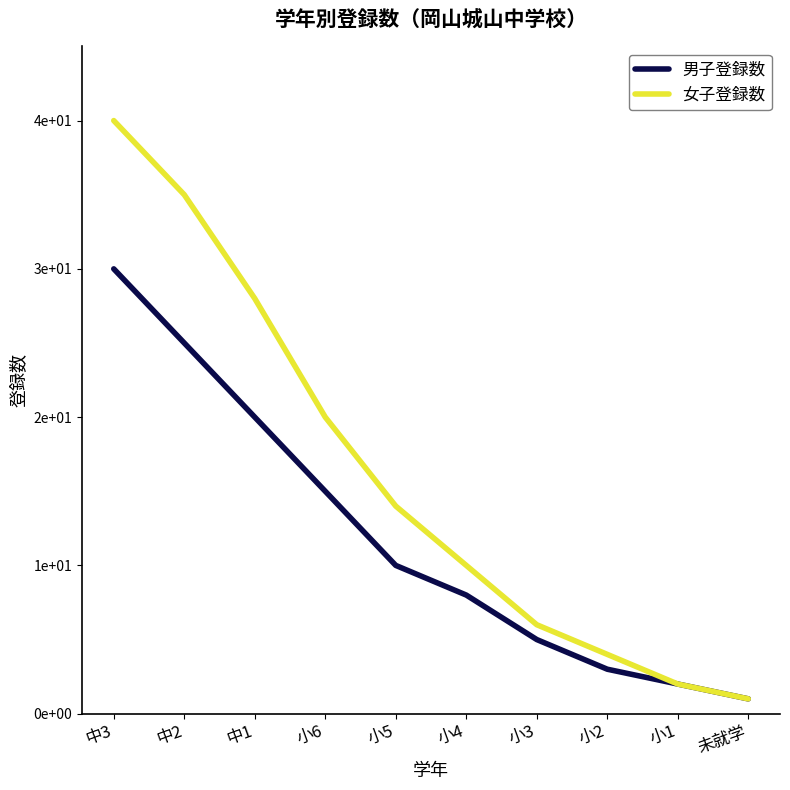

What are all the series names shown in the legend?

男子登録数, 女子登録数